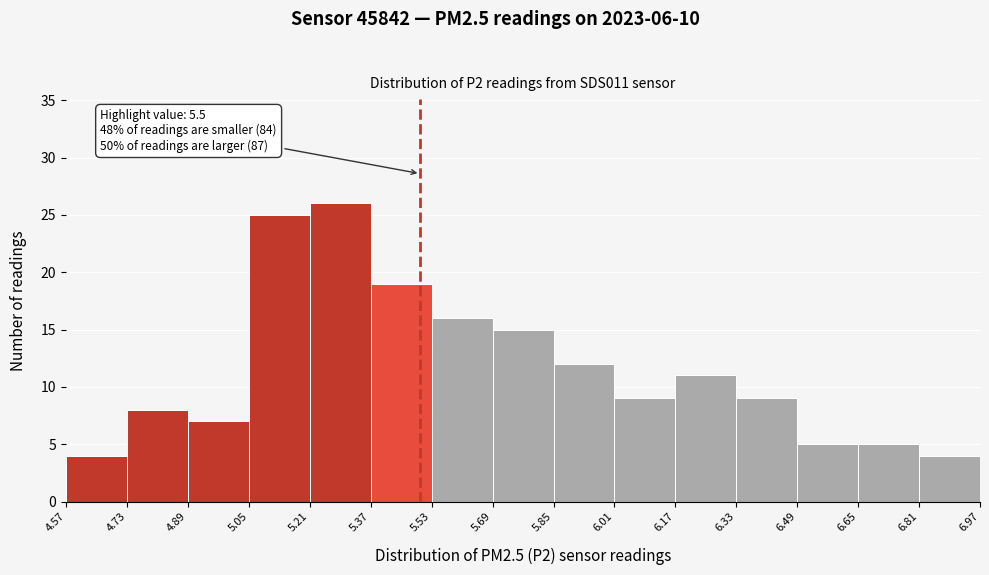

Which range on the x-axis has the tallest bar?

5.21 to 5.37